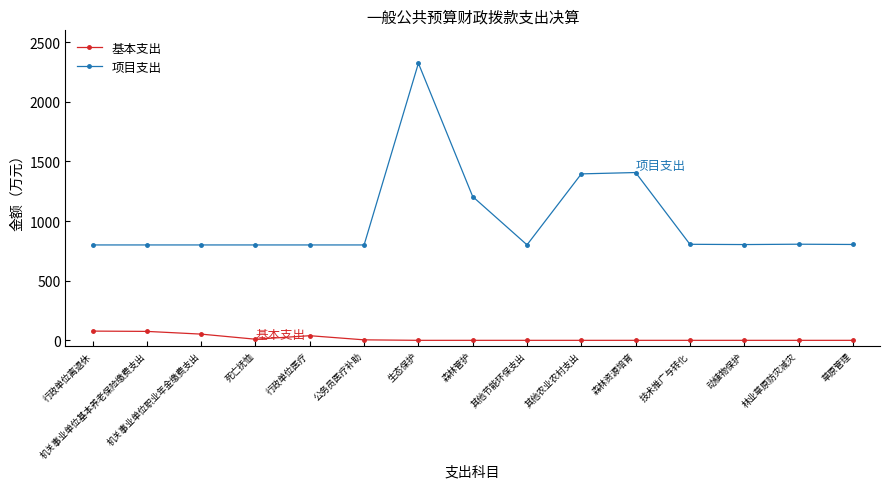

Which category has the highest value across all series?

生态保护